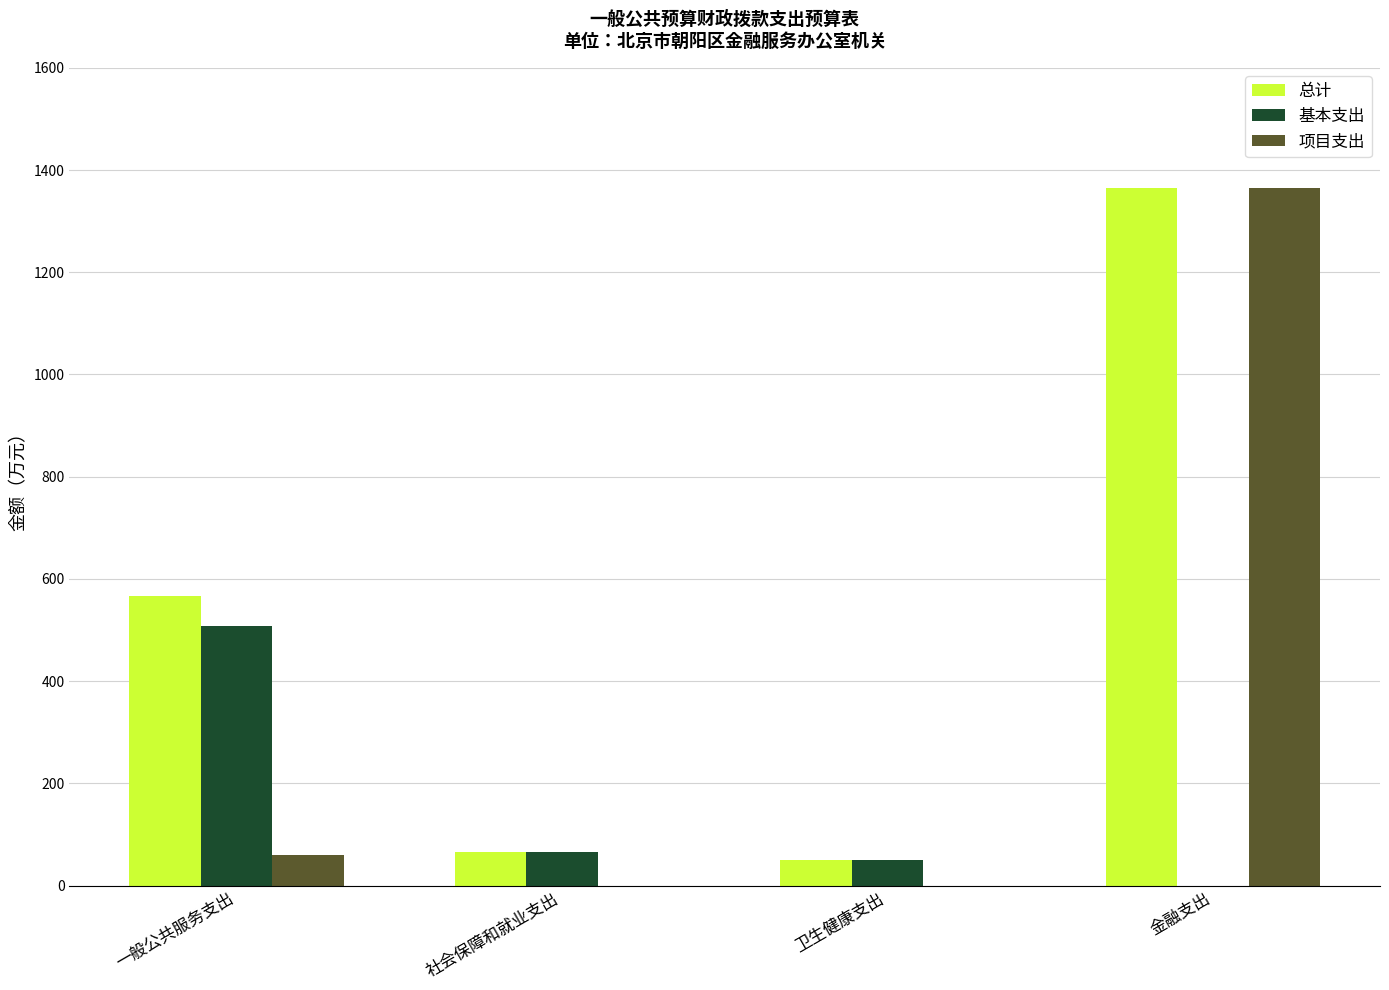

What are all the series names shown in the legend?

总计, 基本支出, 项目支出